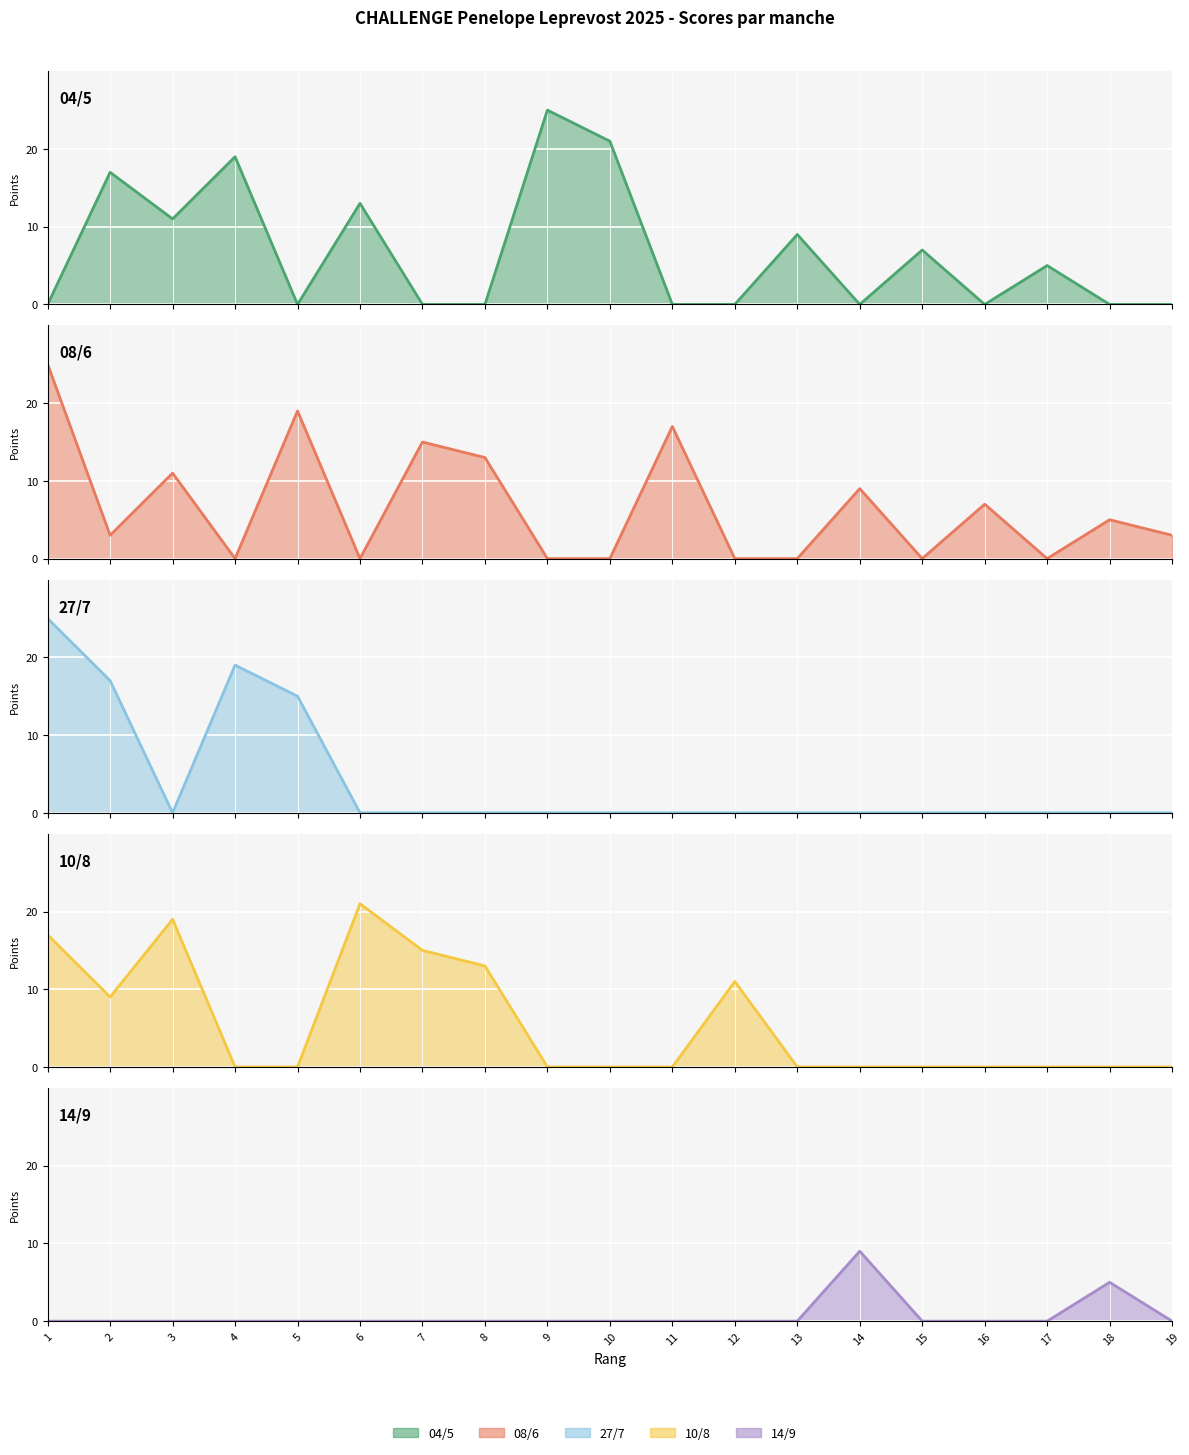

What is the total value across all series at 12?

11